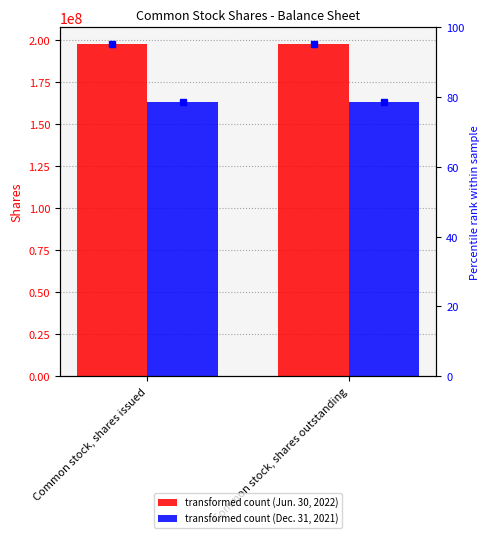

What is the minimum value shown in the chart?

162872875